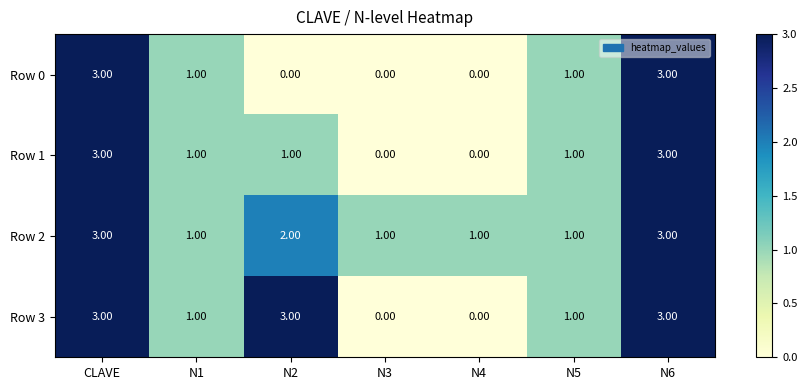

Which series changed the most between N2 and N4?

Row 3